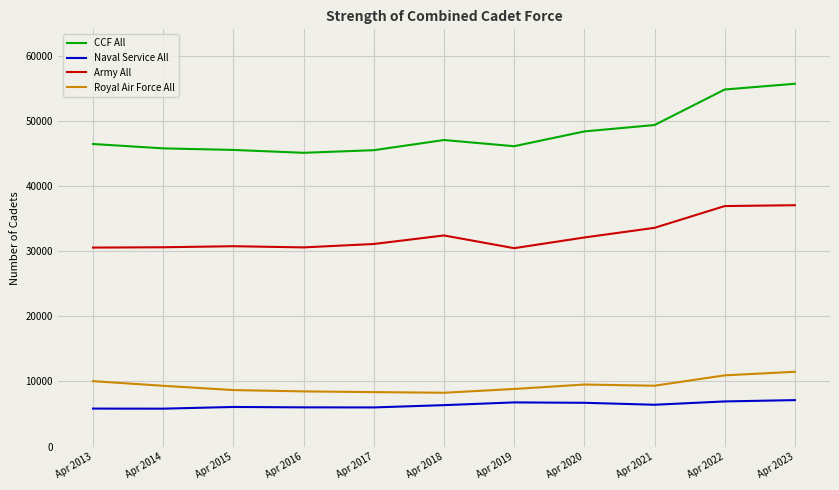

True or false: Royal Air Force All and Army All cross at least once.

False